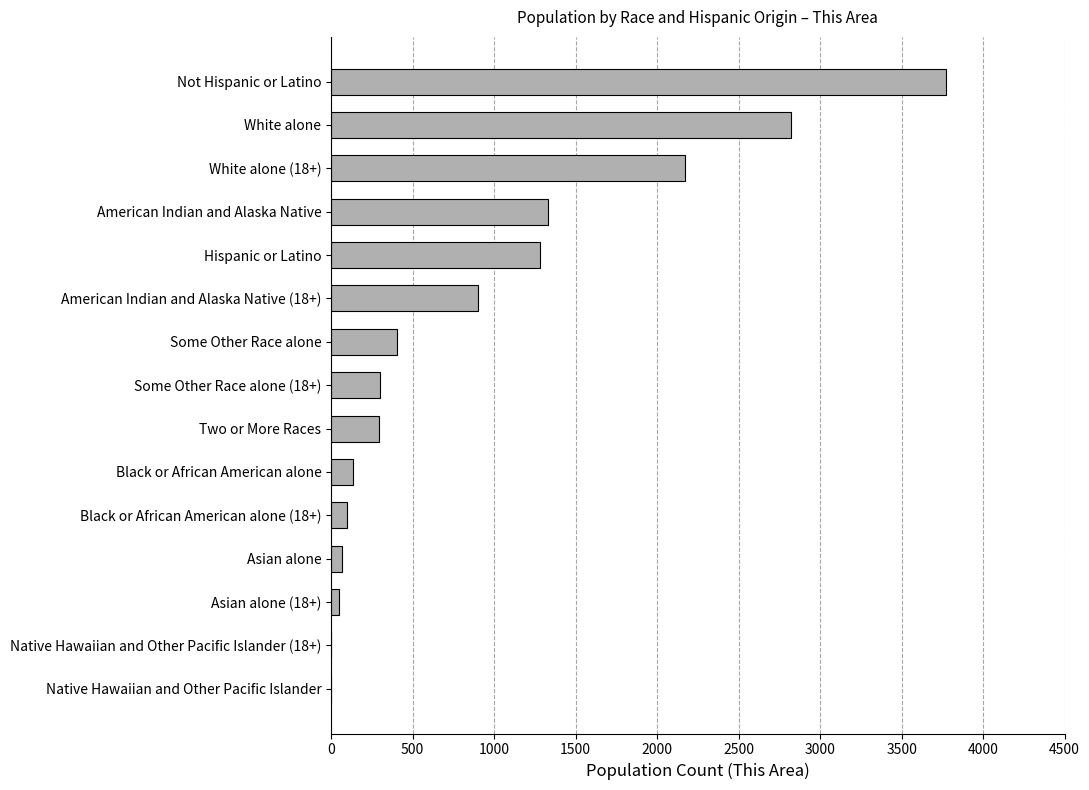

Which label corresponds to the largest value in the chart?

Not Hispanic or Latino